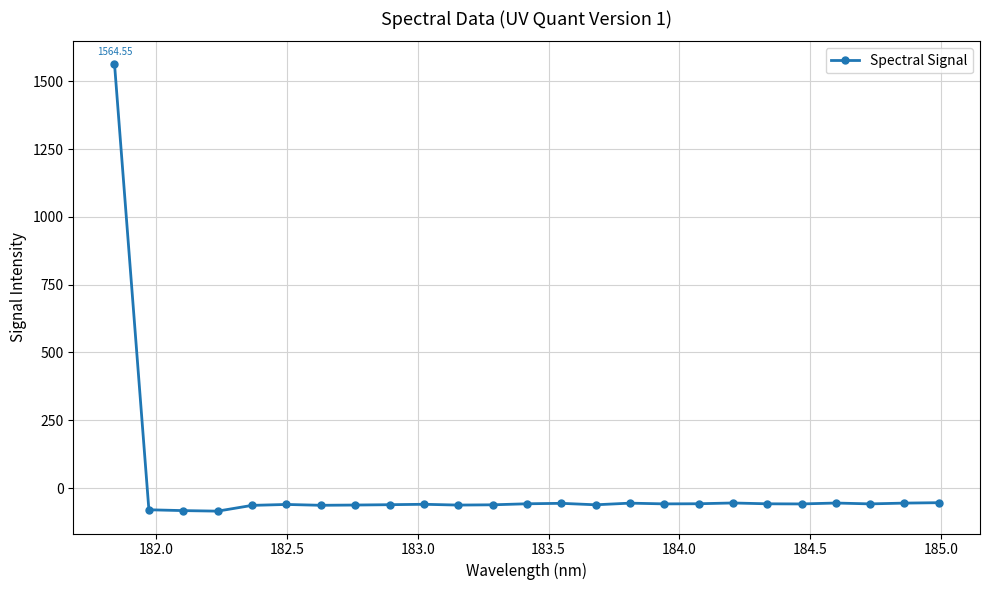

What is the difference between the maximum and second lowest values?

1647.5